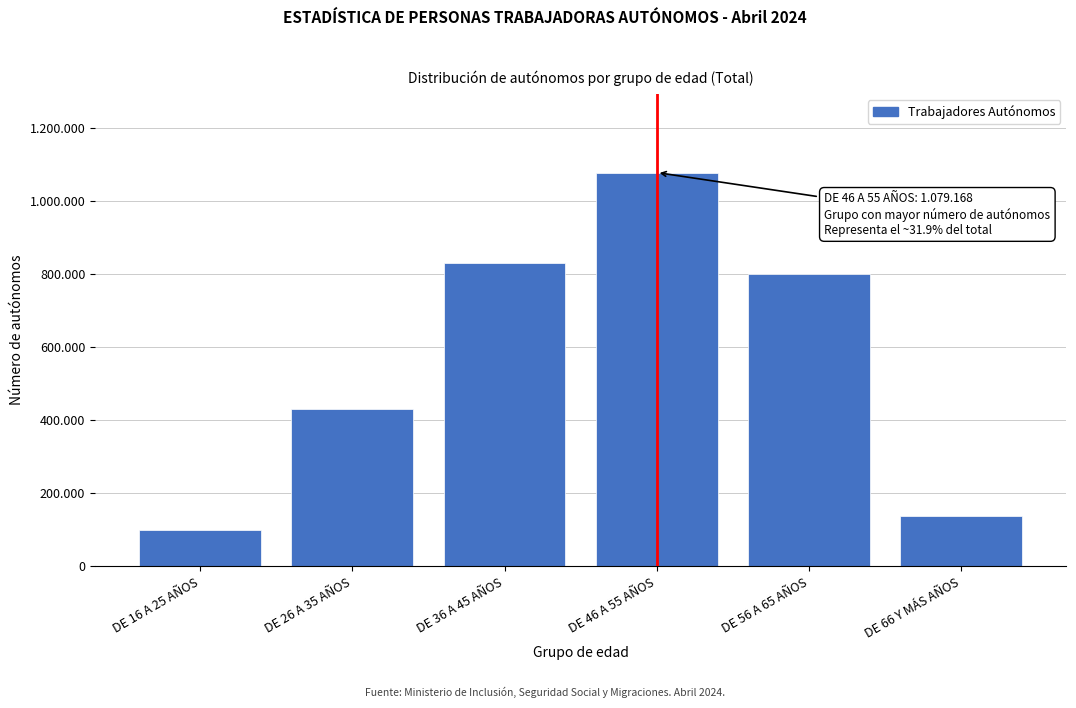

Are the bars horizontal?

No